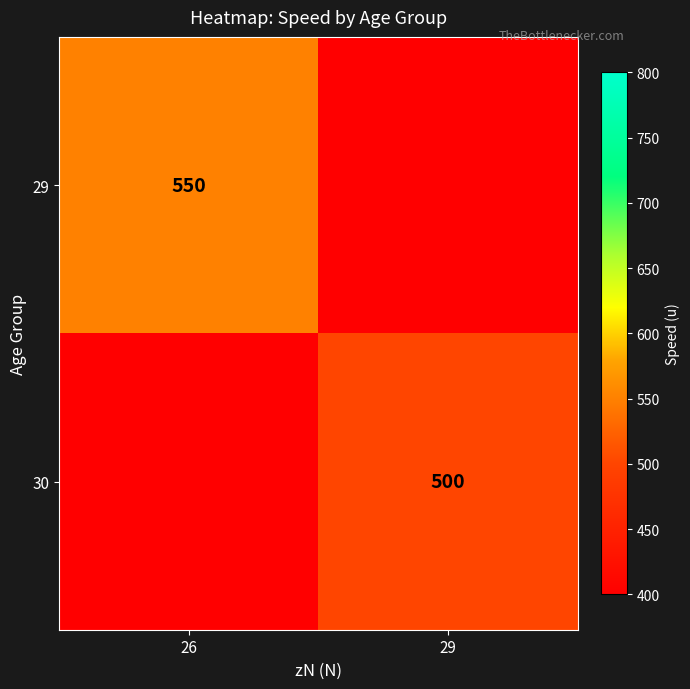

True or false: 30 has a value of 500 at 29.

True